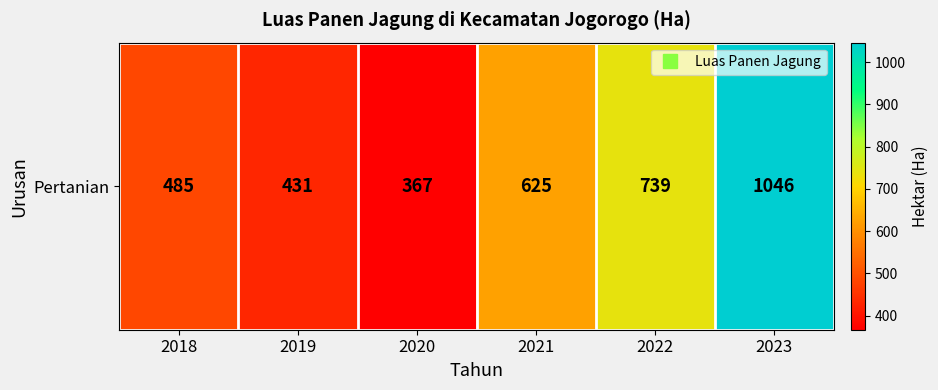

Where is the data nearest to the value 706?

2022